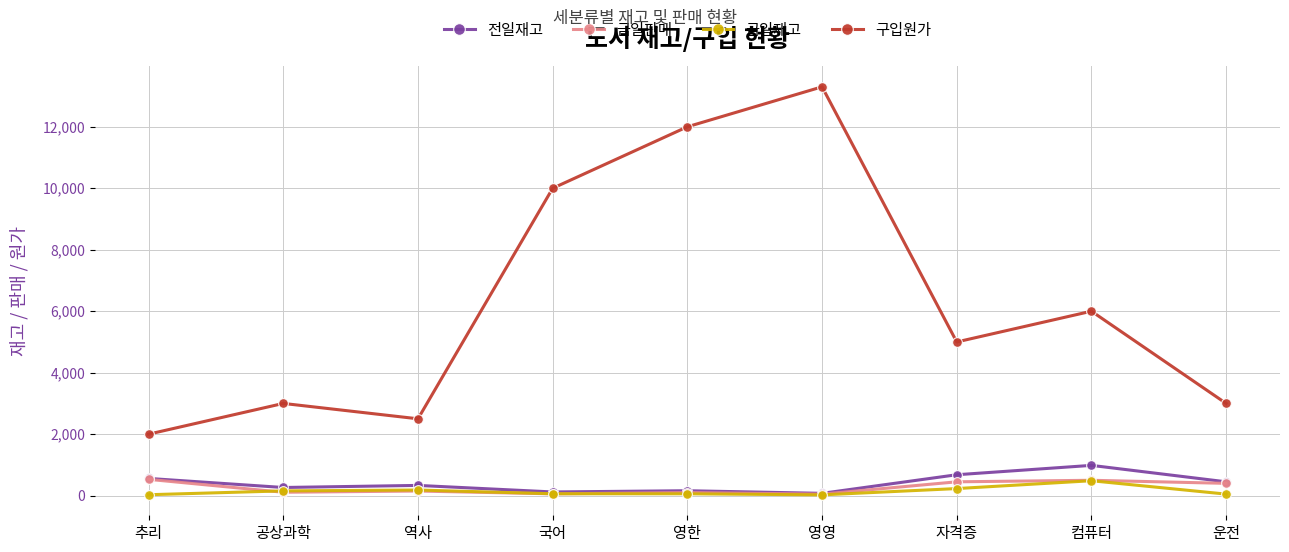

What is the label of the 9th point from the right?

추리